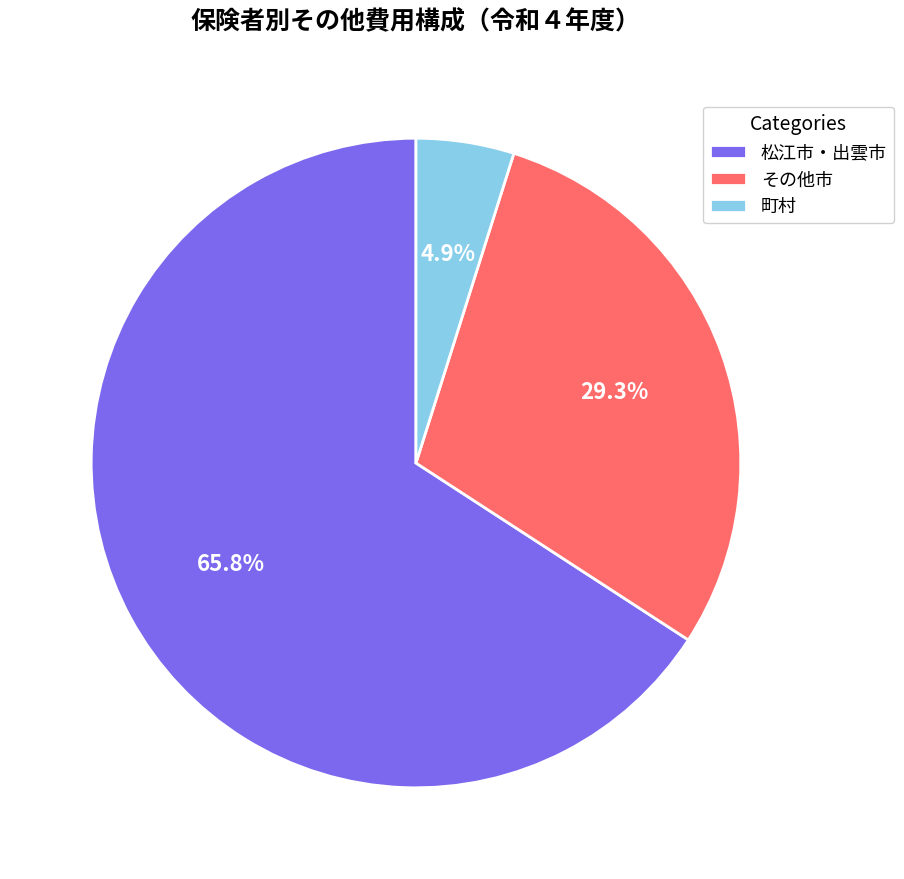

Between 松江市・出雲市 and 町村, which is larger?

松江市・出雲市